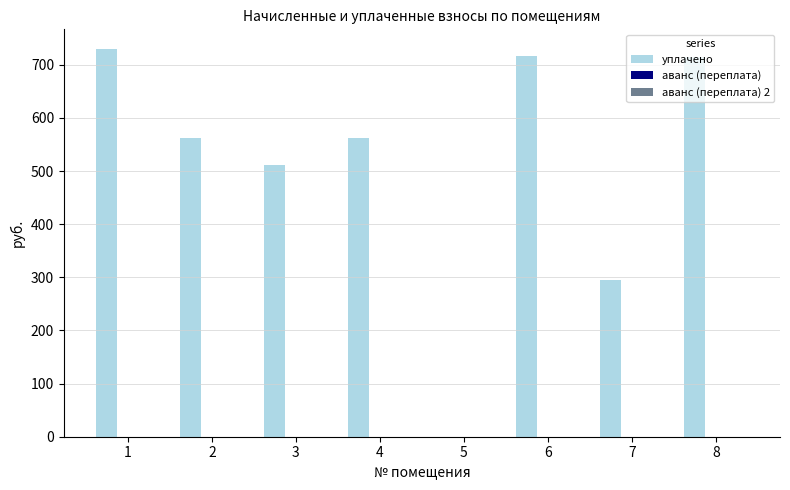

How many categories are shown in the chart?

8